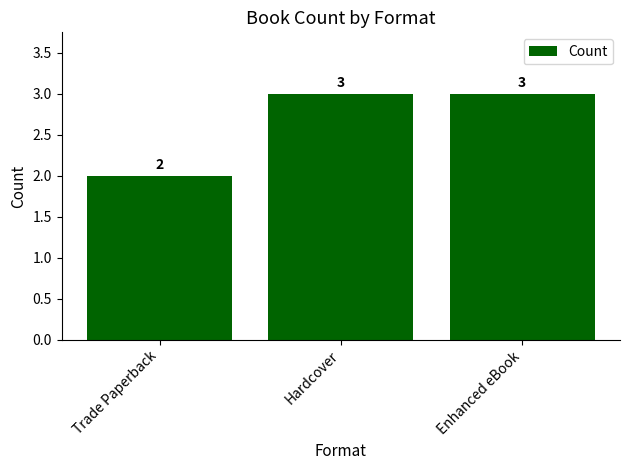

How many bars are there in total?

3